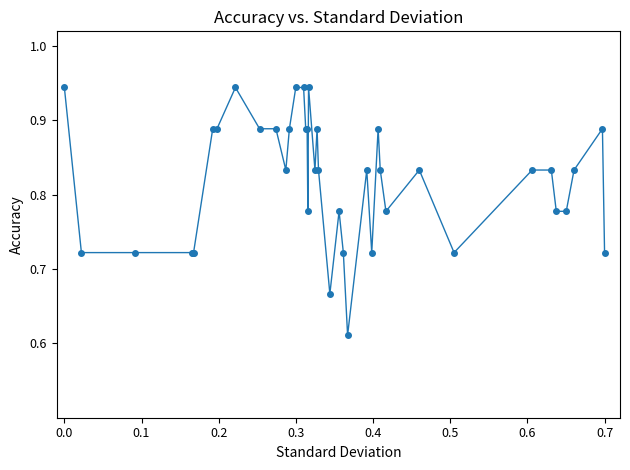

What is the sum of all values?

32.8